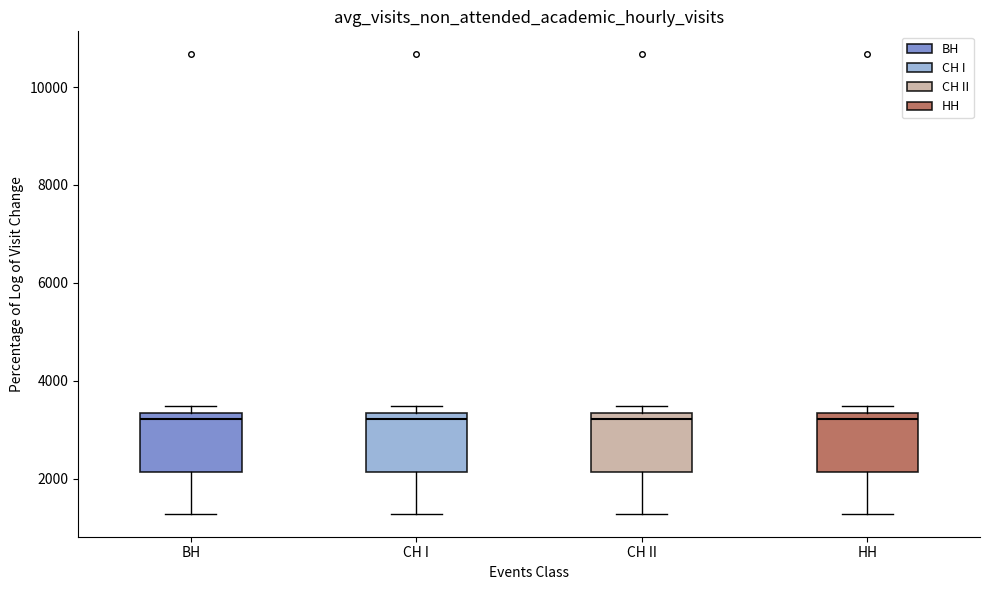

Reading left to right, transcribe this box plot: for each box, give where its median line is, the range the box spans, and where its two whiskers end, as read against the y-axis. The values are not printed on the chart, so give them approximately, as read against the axis.

BH: median 3200, box 2200 to 3400, whiskers 1200 to 3400 (just above the box's upper edge)
CH I: median 3200, box 2200 to 3400, whiskers 1200 to 3400 (just above the box's upper edge)
CH II: median 3200, box 2200 to 3400, whiskers 1200 to 3400 (just above the box's upper edge)
HH: median 3200, box 2200 to 3400, whiskers 1200 to 3400 (just above the box's upper edge)